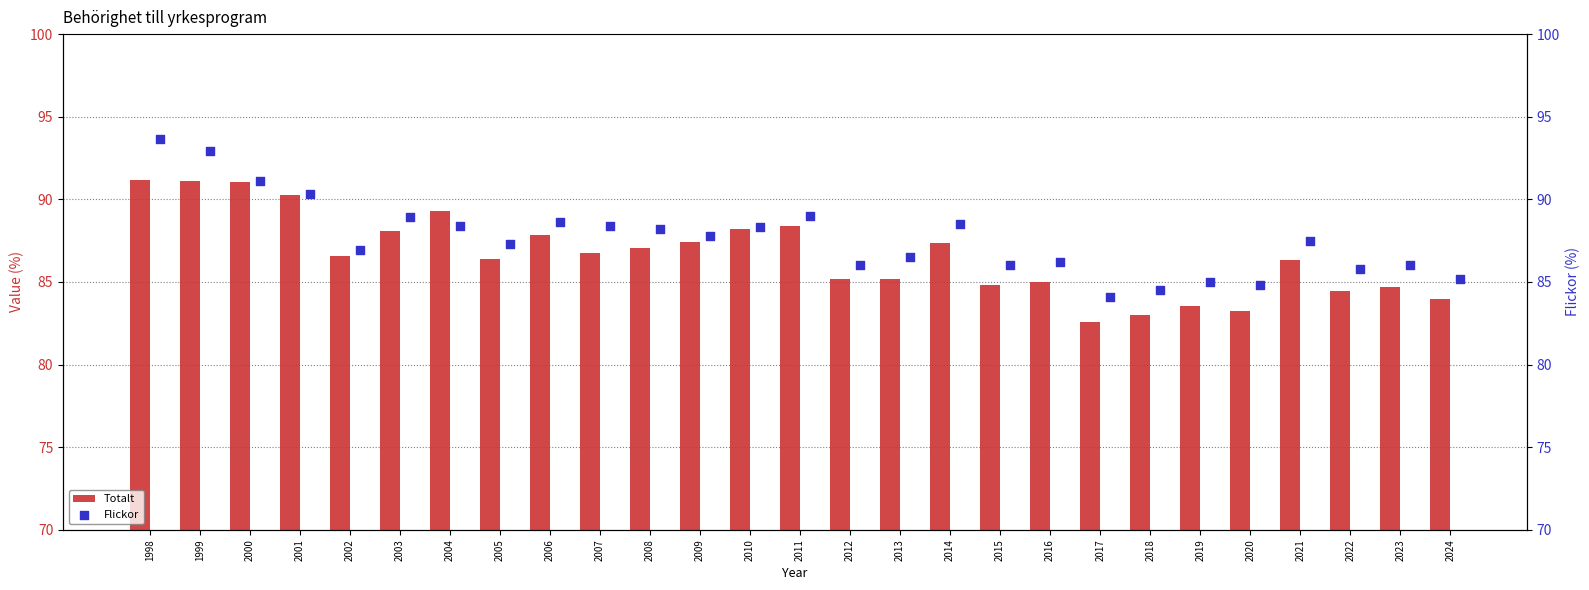

Which series reaches the minimum Y coordinate?

Totalt